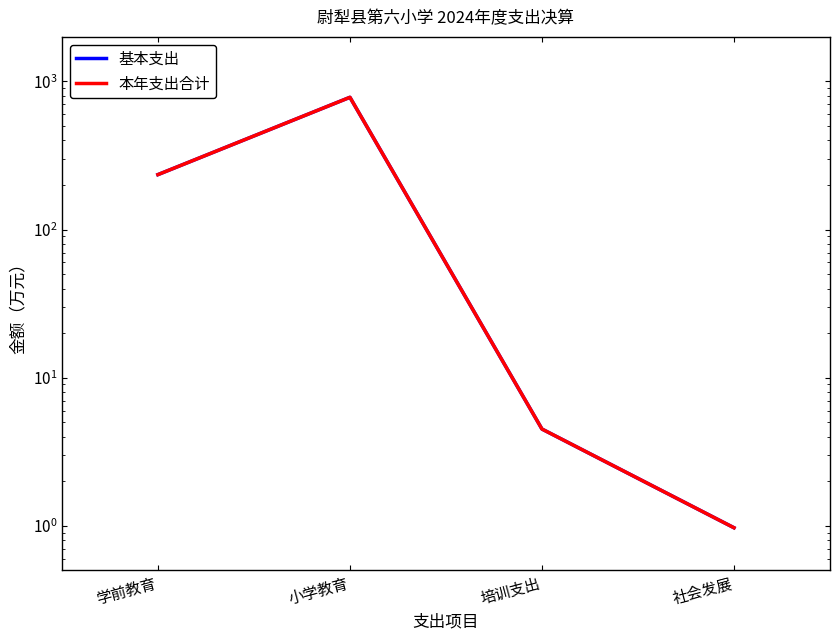

True or false: 本年支出合计 and 基本支出 intersect in this chart.

False